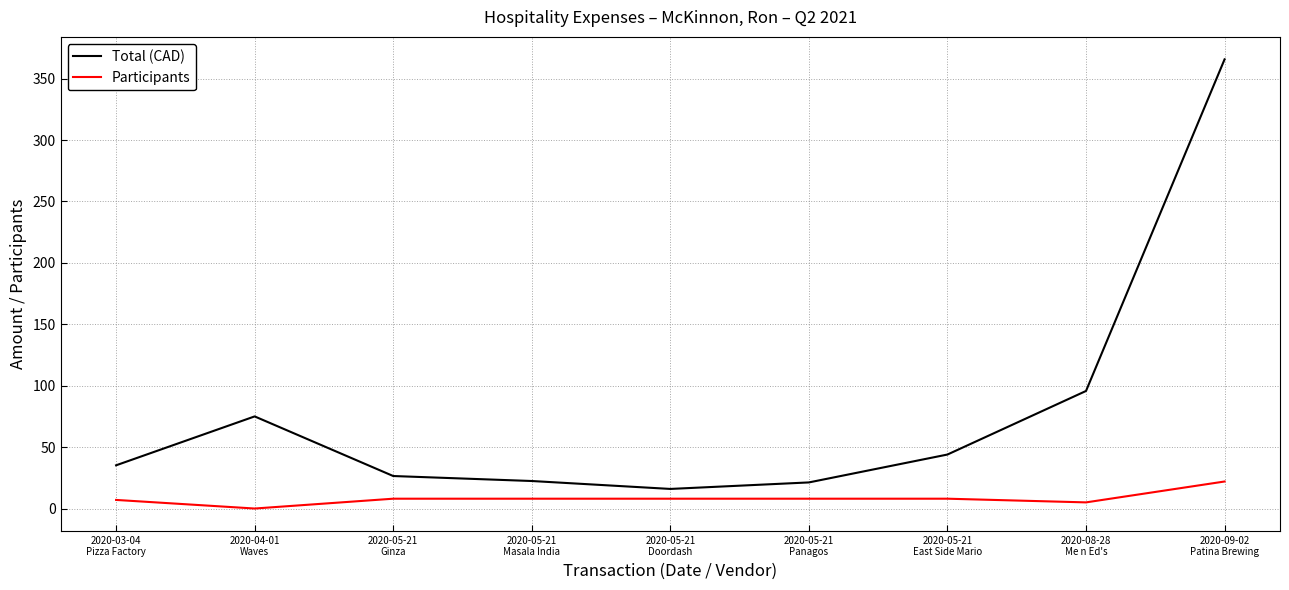

Which series has the largest range (max minus min)?

Total (CAD)